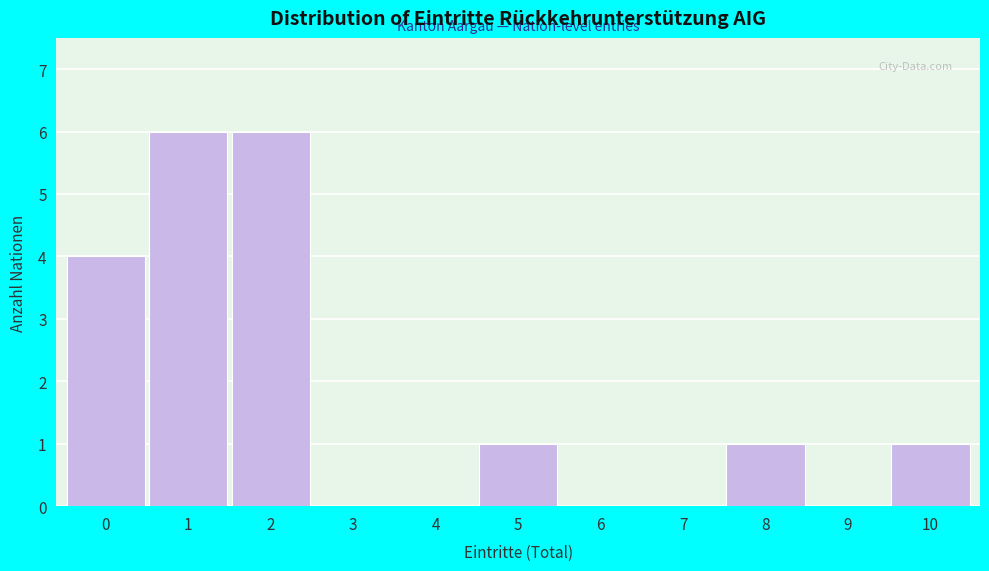

How tall is the bar that spans 4.5 to 5.5 on the x-axis? The values are not printed on the chart, so give them approximately, as read against the axis.

1